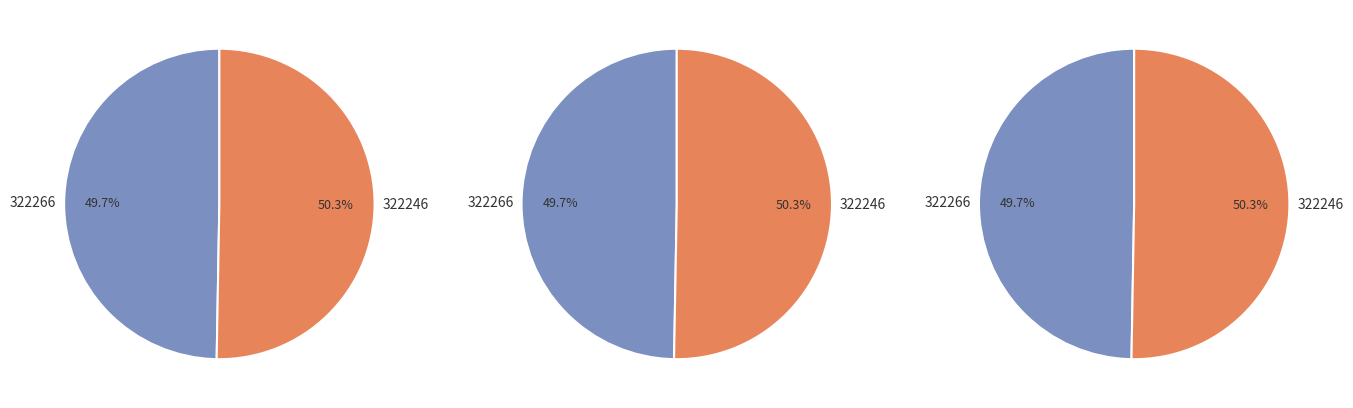

To the nearest percent, what is the average slice percentage?

50%